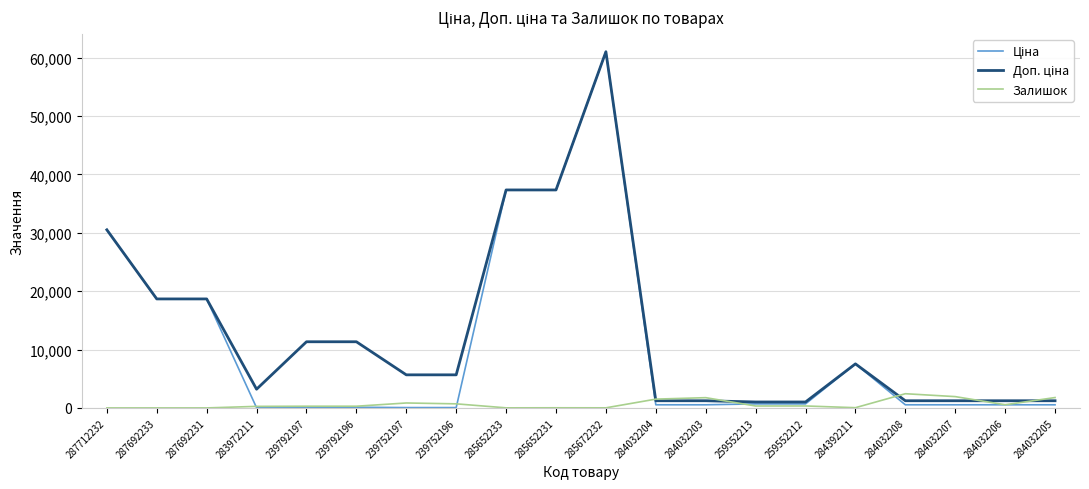

The value of Залишок at 287692233 is 0.0. True or false?

True